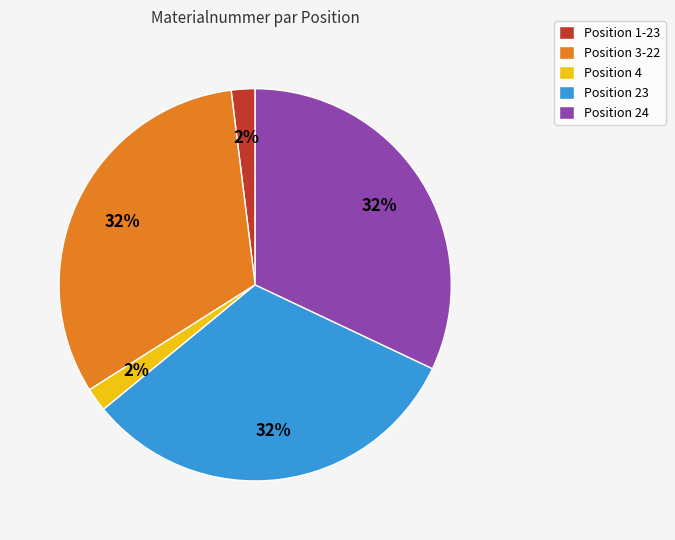

To the nearest percent, what is the difference between the largest and smallest slice percentages?

30%